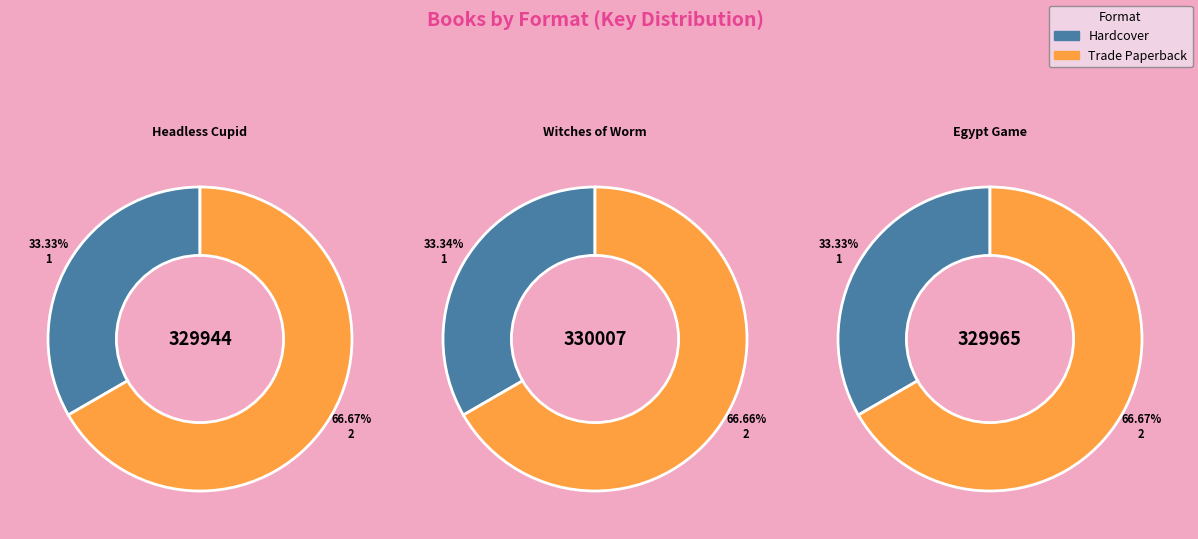

What is the largest slice in the pie chart?

Witches of Worm